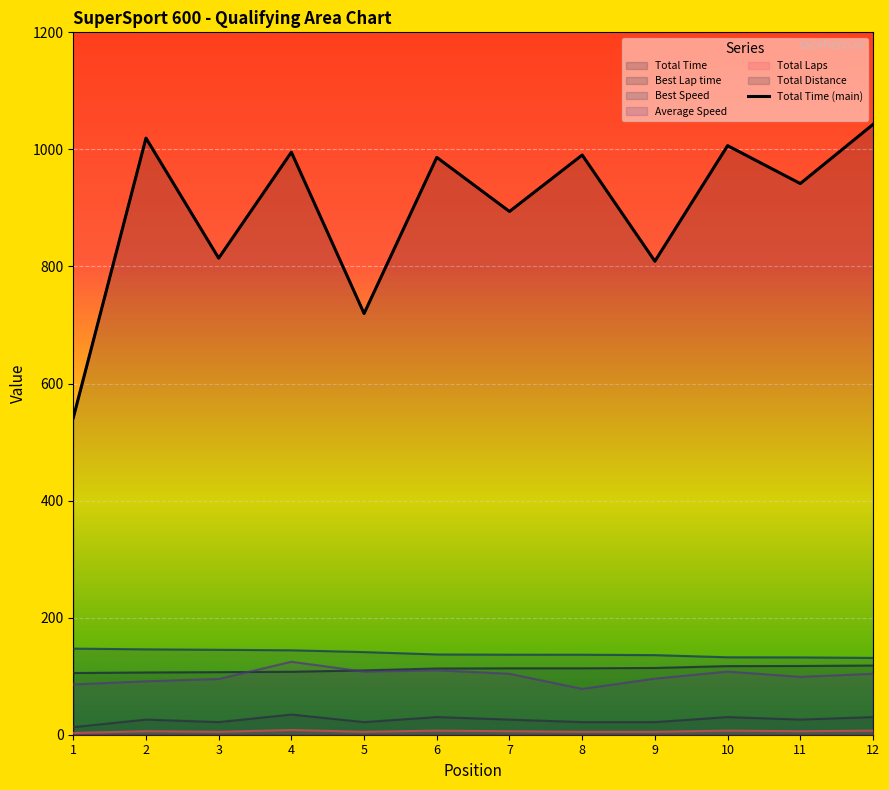

True or false: the data shows 407.4 at 5.

False